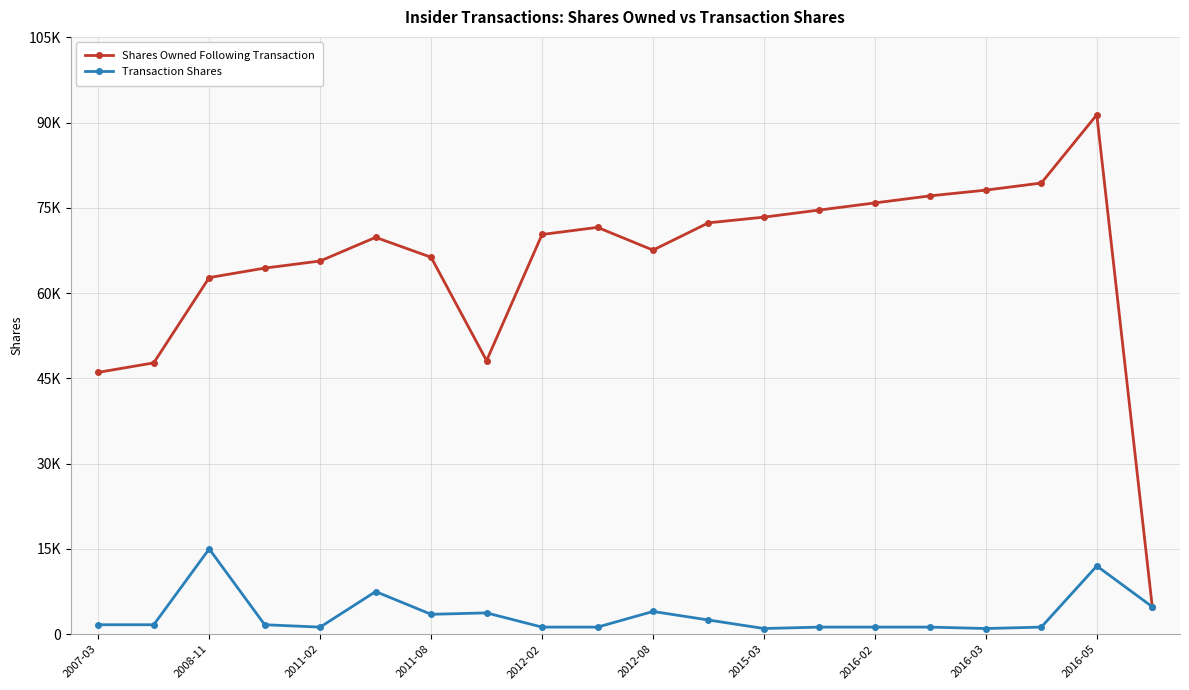

What are all the series names shown in the legend?

Shares Owned Following Transaction, Transaction Shares